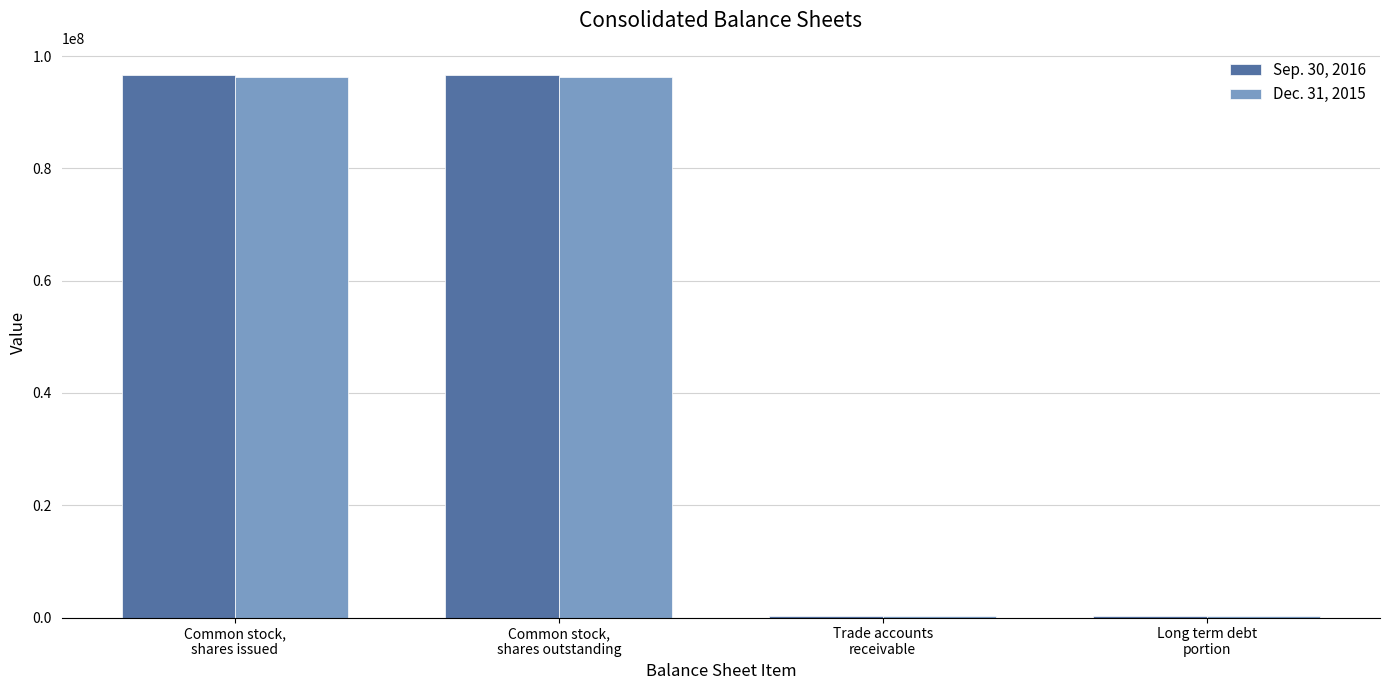

Which series has the widest spread of values?

Sep. 30, 2016